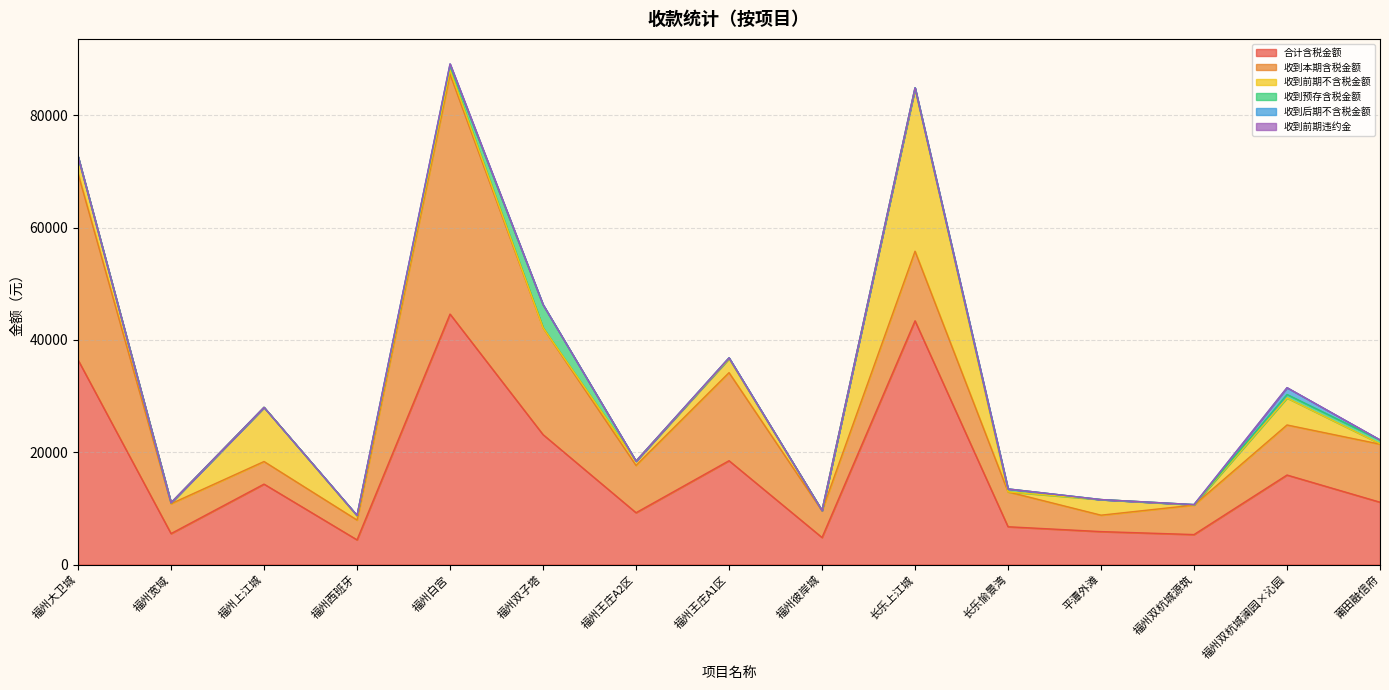

Which series has the largest range (max minus min)?

合计含税金额